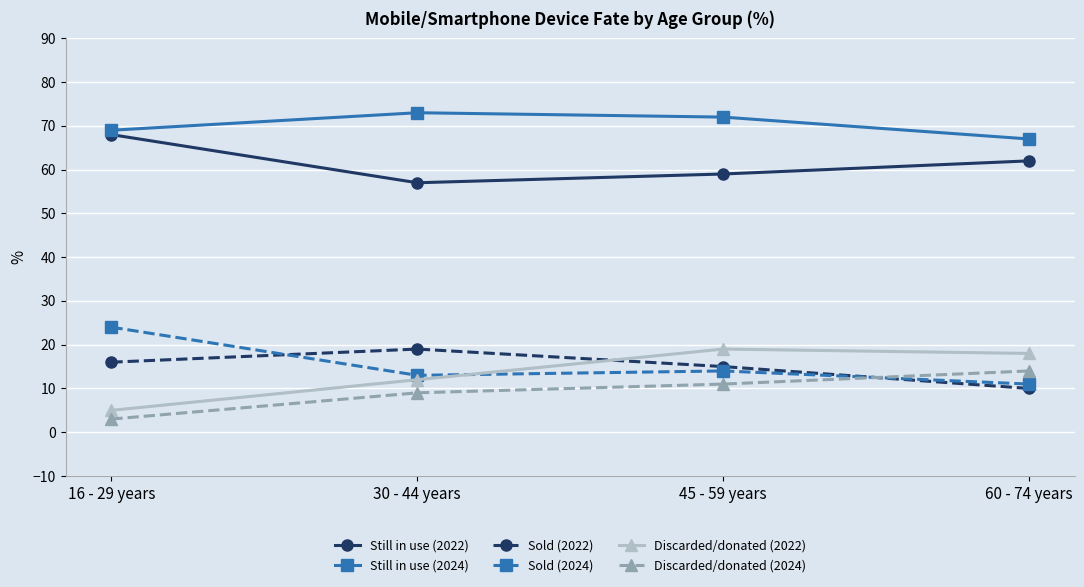

How many data points in Sold (2022) are less than 16?

2